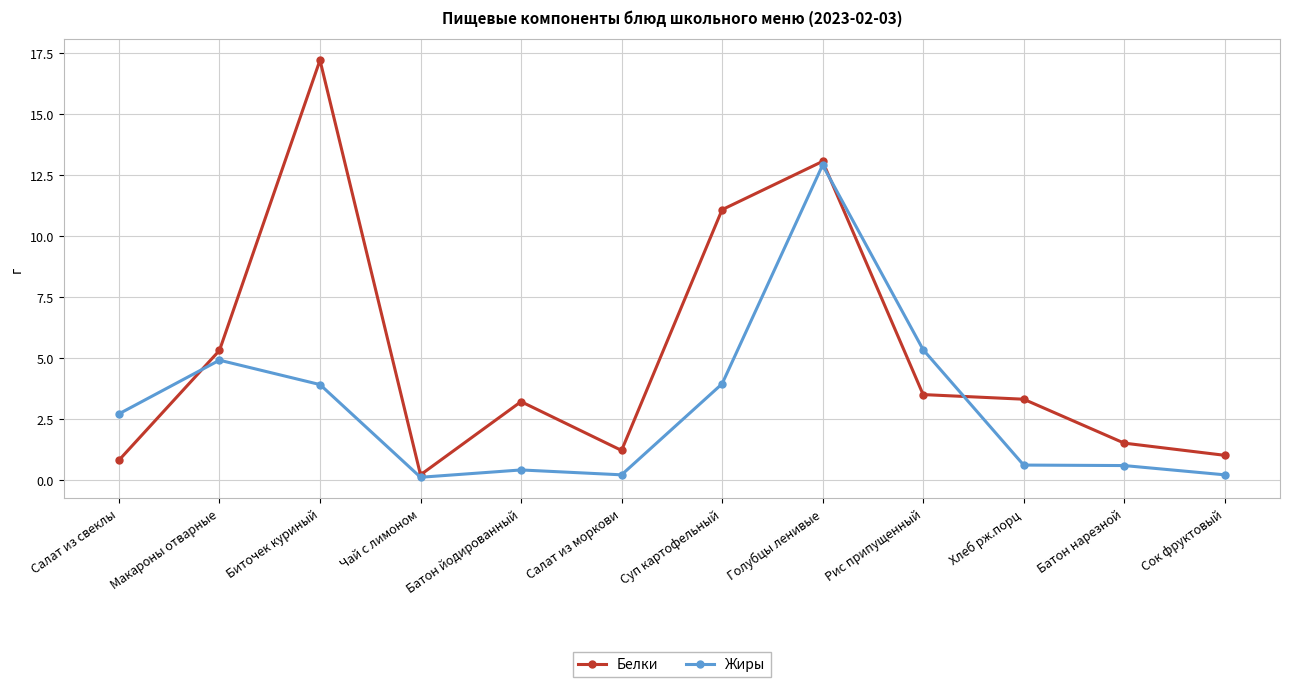

Does the chart display data point markers on the line(s)?

Yes